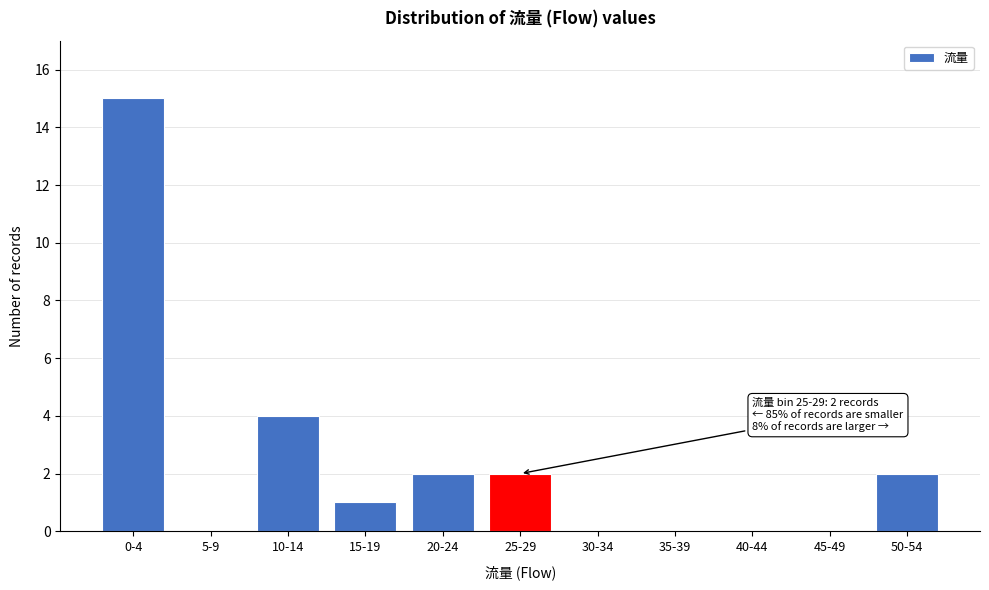

Reading right to left, what are all the values shown in this chart?

50-54=2	45-49=0	40-44=0	35-39=0	30-34=0	25-29=2	20-24=2	15-19=1	10-14=4	5-9=0	0-4=15